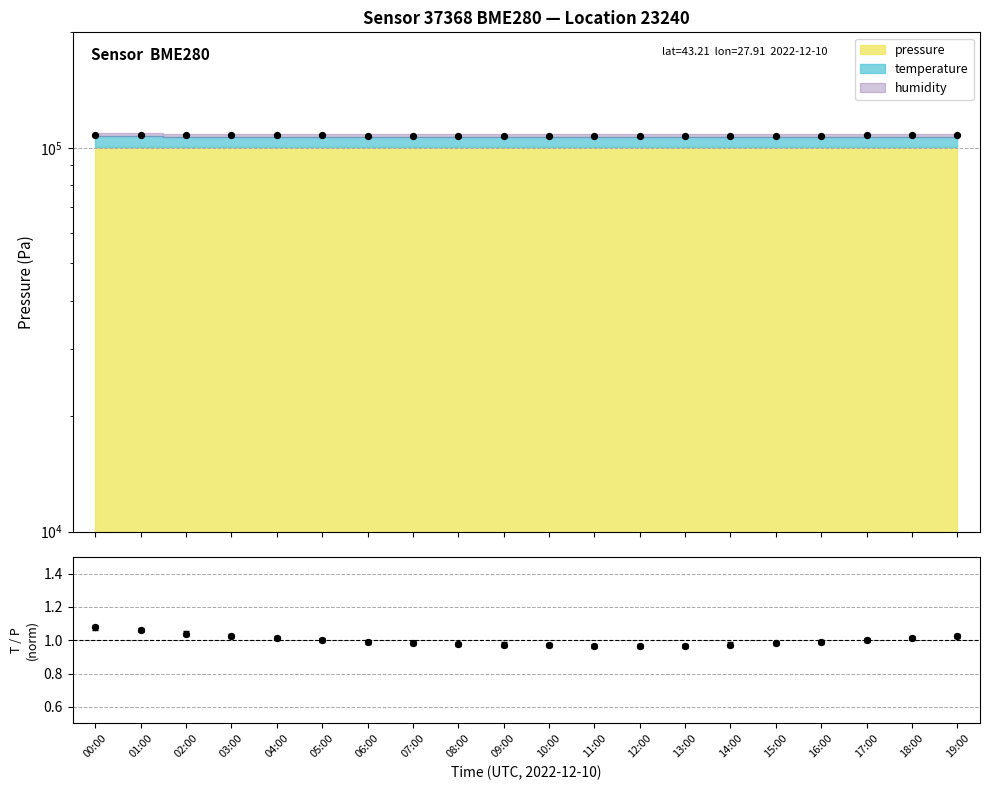

Between 19:00 and 04:00, which is larger?

19:00